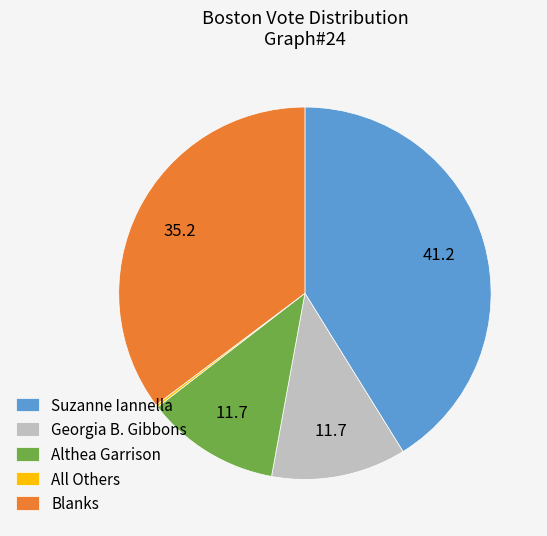

Which has a higher value, Althea Garrison or Suzanne Iannella?

Suzanne Iannella